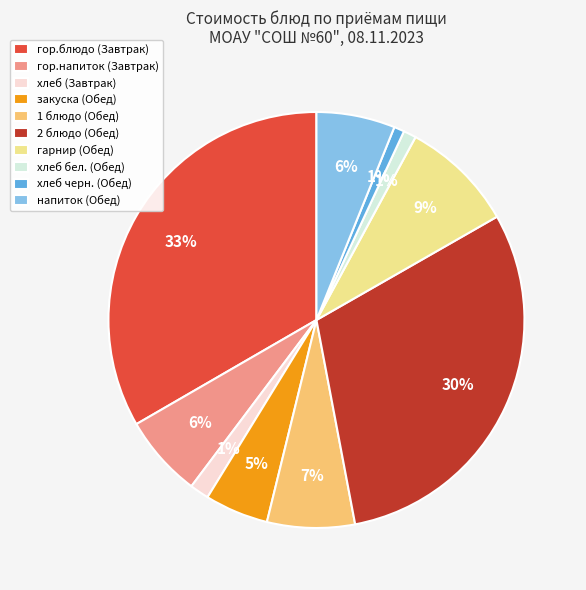

Between гор.напиток (Завтрак) and хлеб бел. (Обед), which is larger?

гор.напиток (Завтрак)